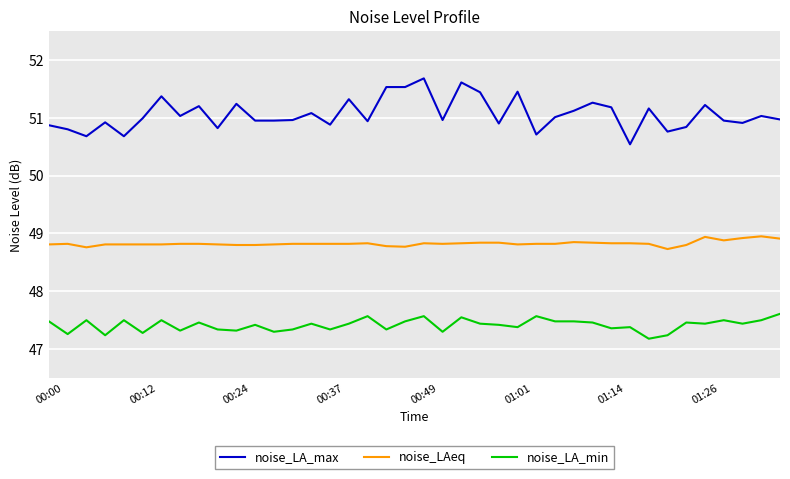

List the series in order of their peak value, highest first.

noise_LA_max, noise_LAeq, noise_LA_min